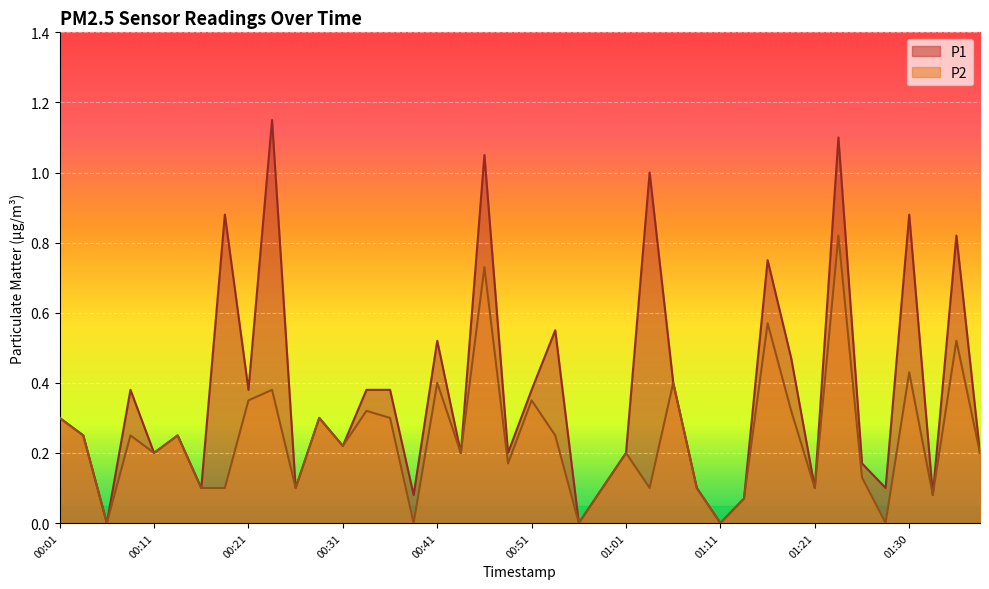

True or false: P2 and P1 intersect in this chart.

False